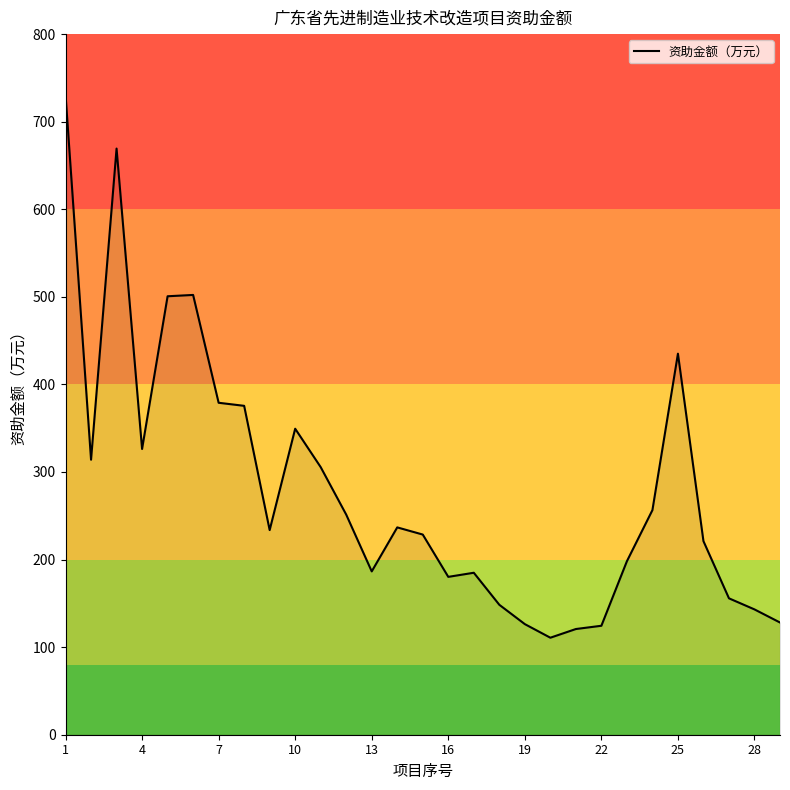

What is the difference between the maximum and minimum values?

620.1